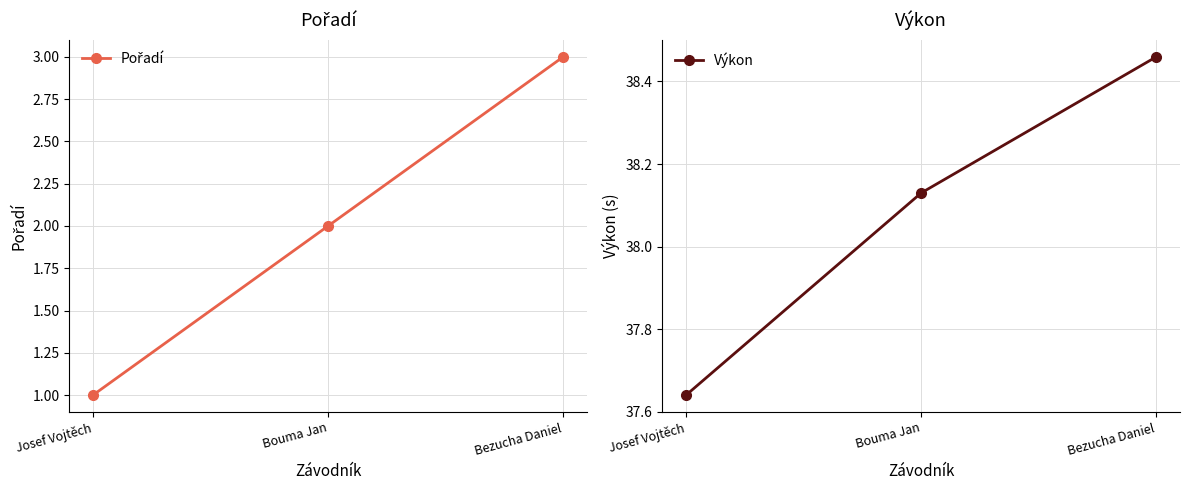

Is it true that Výkon equals 37.6 at Josef Vojtěch?

True